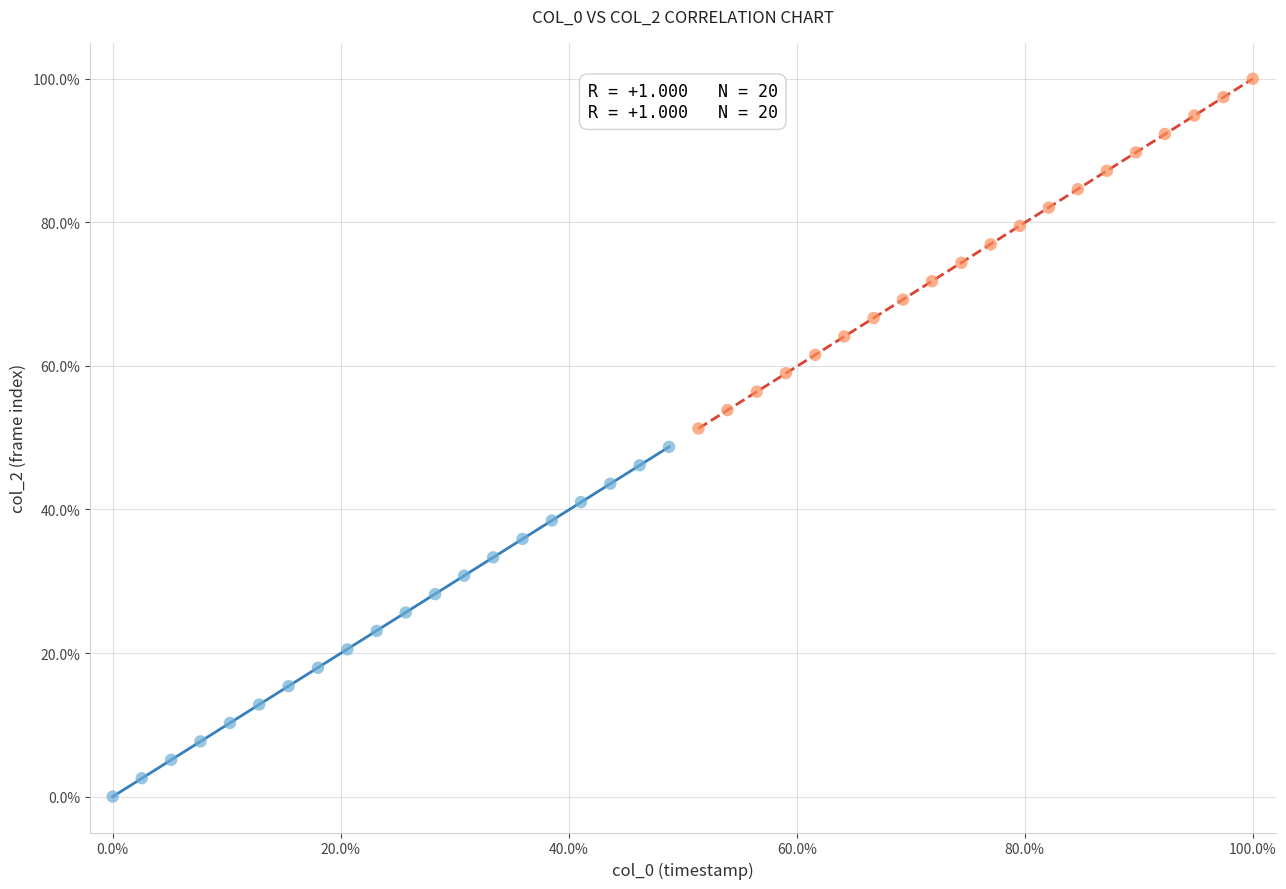

Which series reaches the maximum Y coordinate?

col_0 (second half)